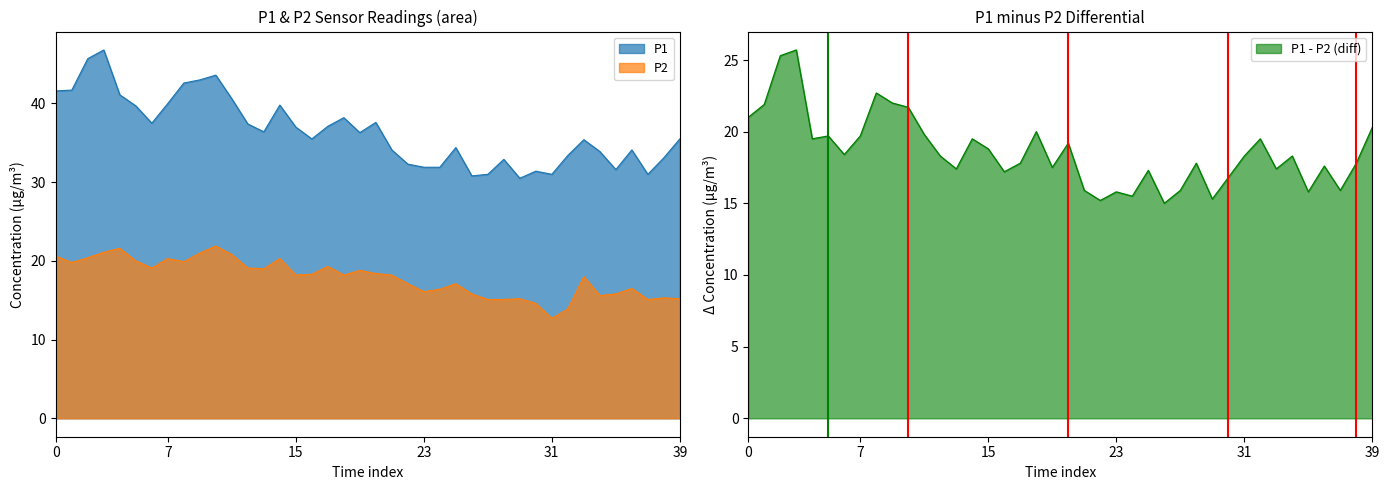

Which series has the largest total across all categories?

P1